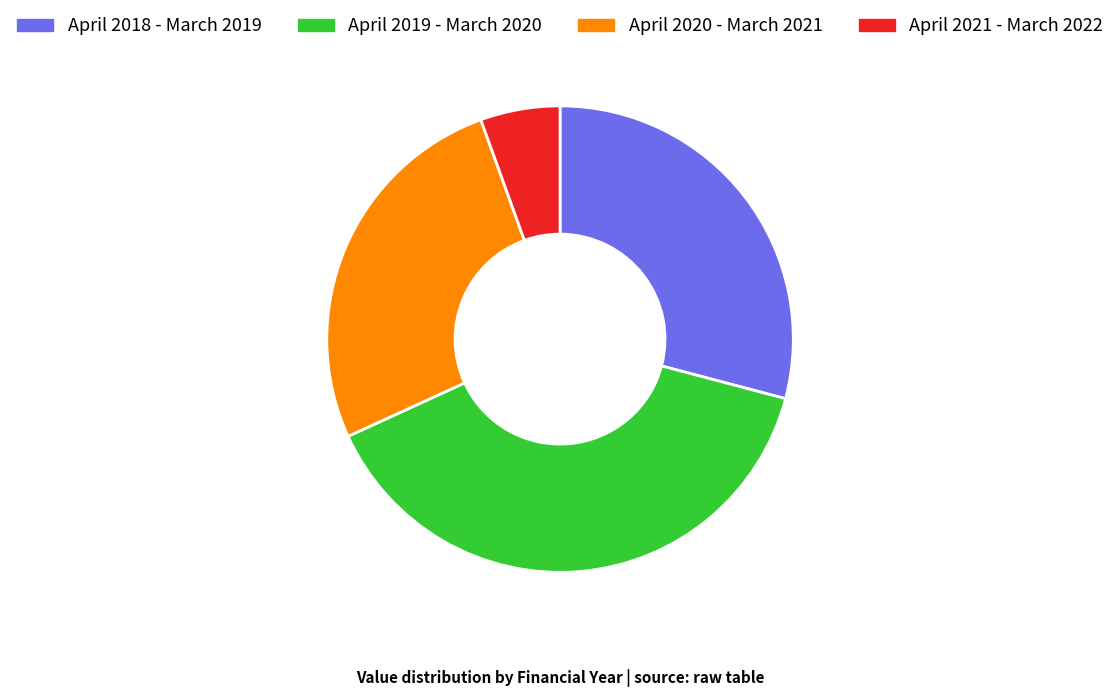

Combined, do April 2020 - March 2021 and April 2021 - March 2022 account for over 50%?

No